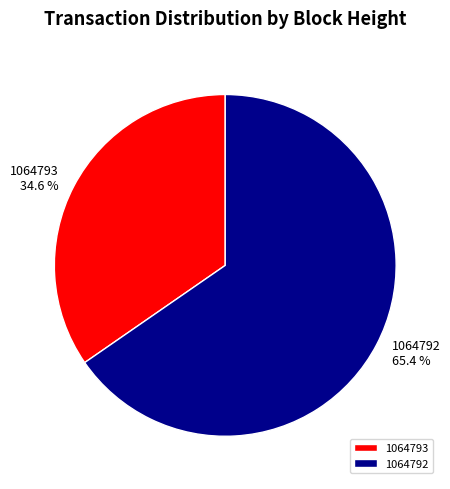

How many segments does this pie chart have?

2